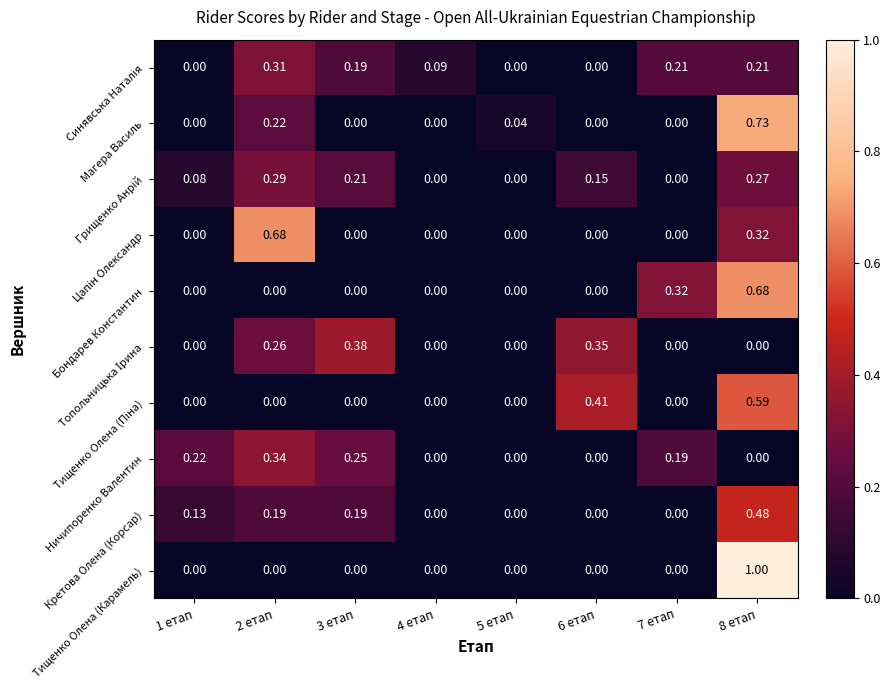

Which series has the widest spread of values?

Тищенко Олена (Карамель)